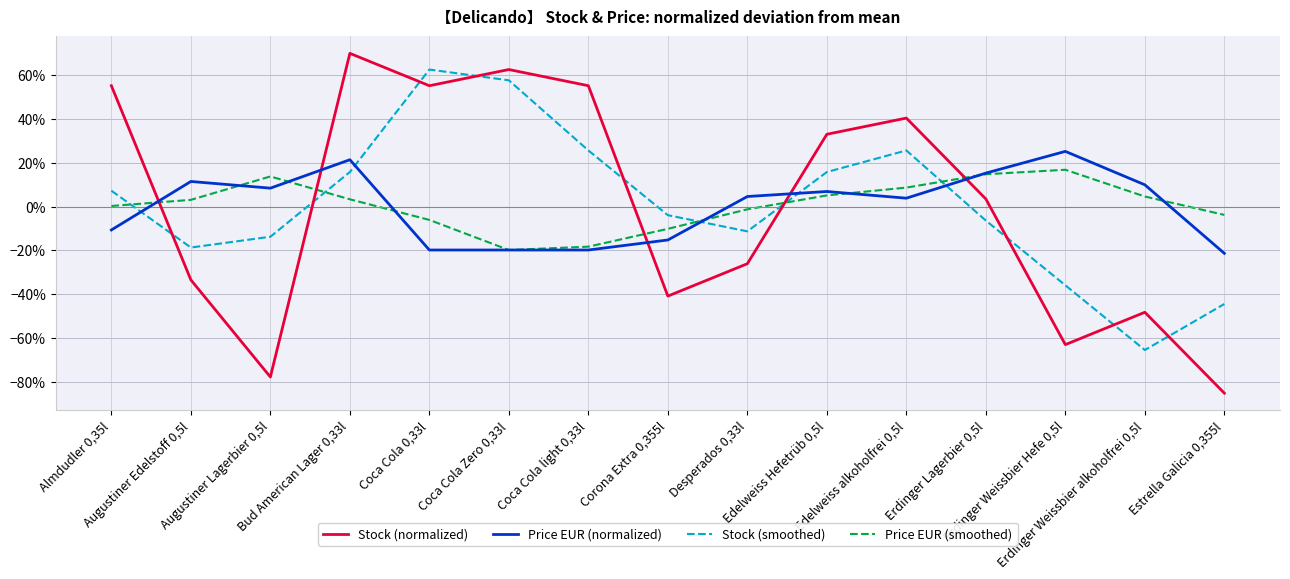

In Stock (smoothed), how many points are higher than both neighbors (excluding endpoints)?

2